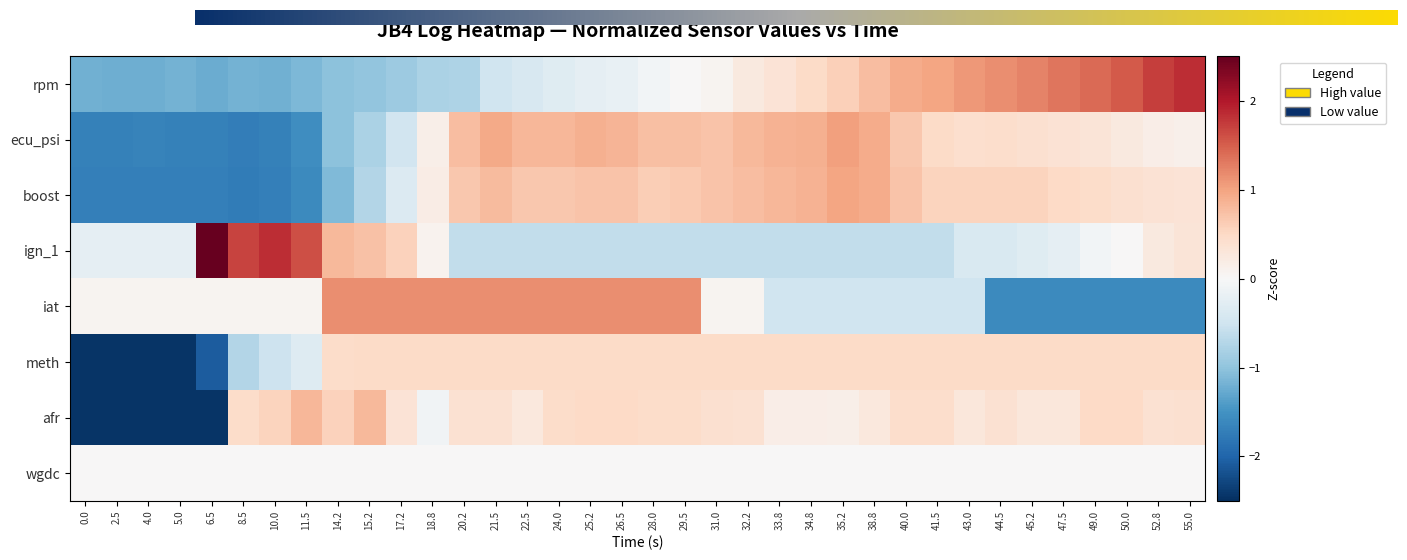

Which series has the largest total across all categories?

iat